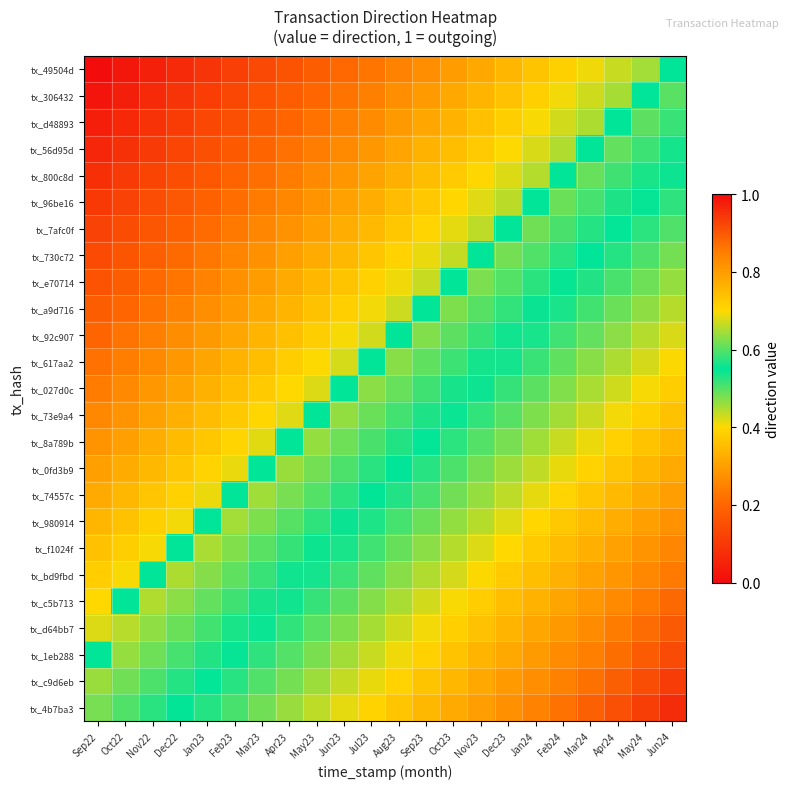

Which series has the largest range (max minus min)?

tx_49504d